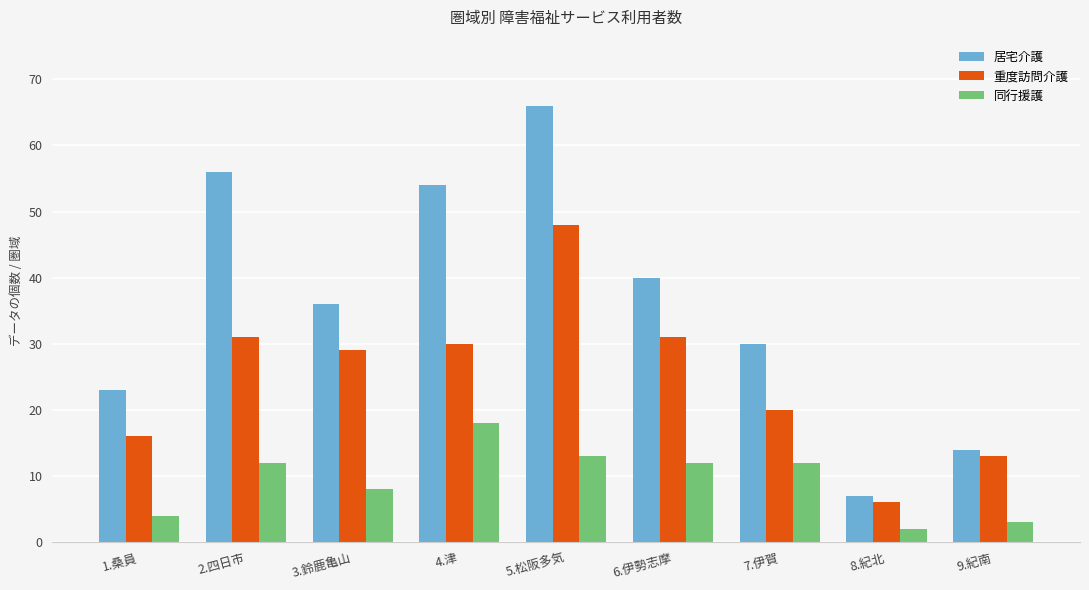

What is the difference between the 居宅介護 values at 3.鈴鹿亀山 and 9.紀南?

22